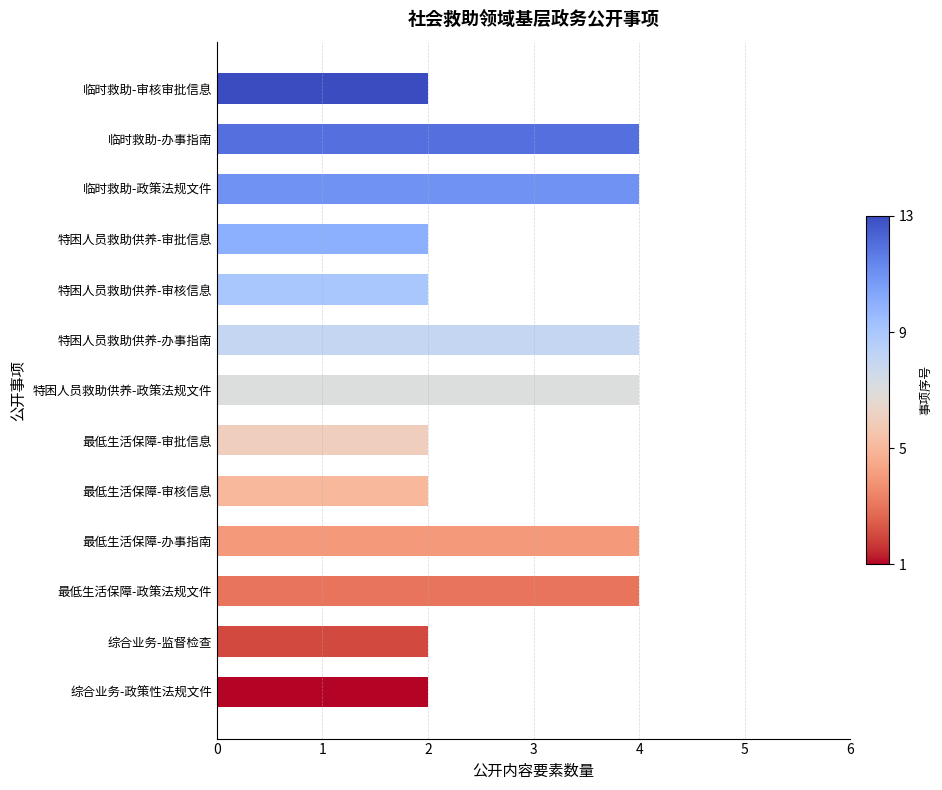

What is the average value?

3